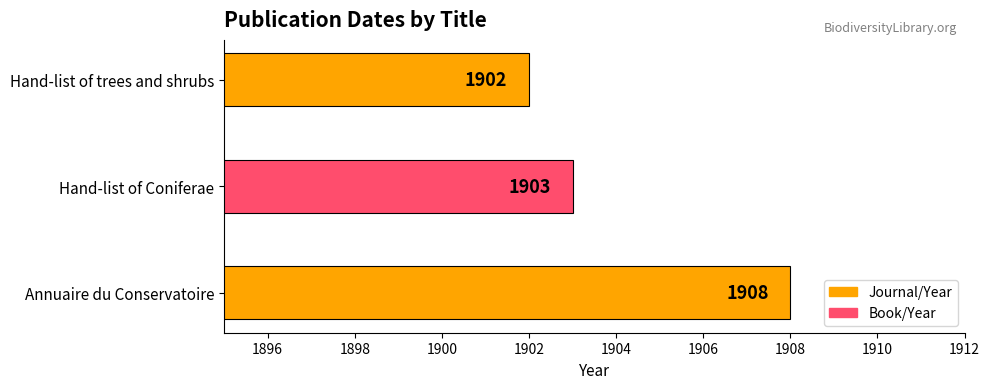

Is it true that the value at Hand-list of trees and shrubs is 2559?

False